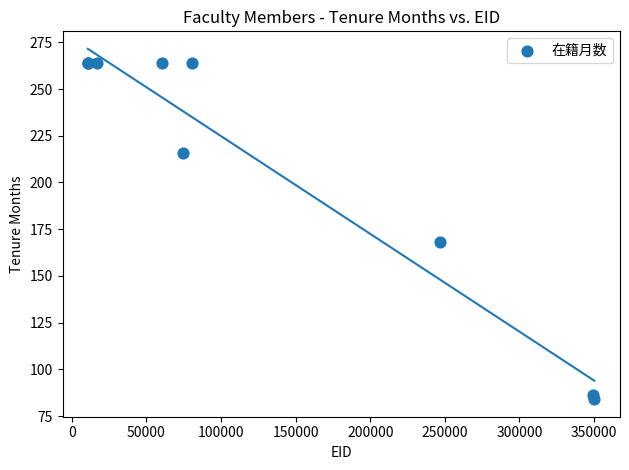

What Y value in the scatter plot is closest to 174?

168